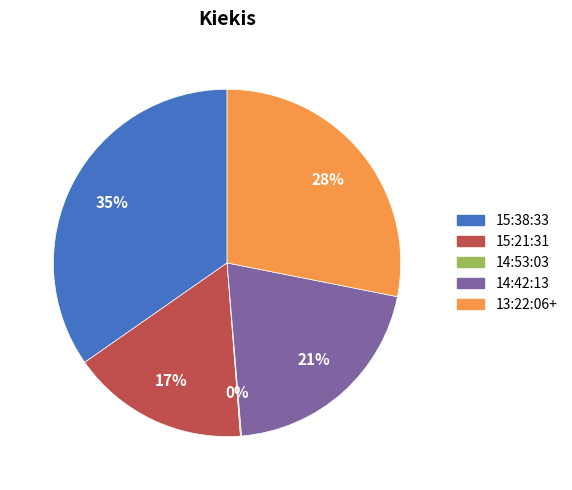

Which has a higher value, 15:21:31 or 13:22:06+?

13:22:06+